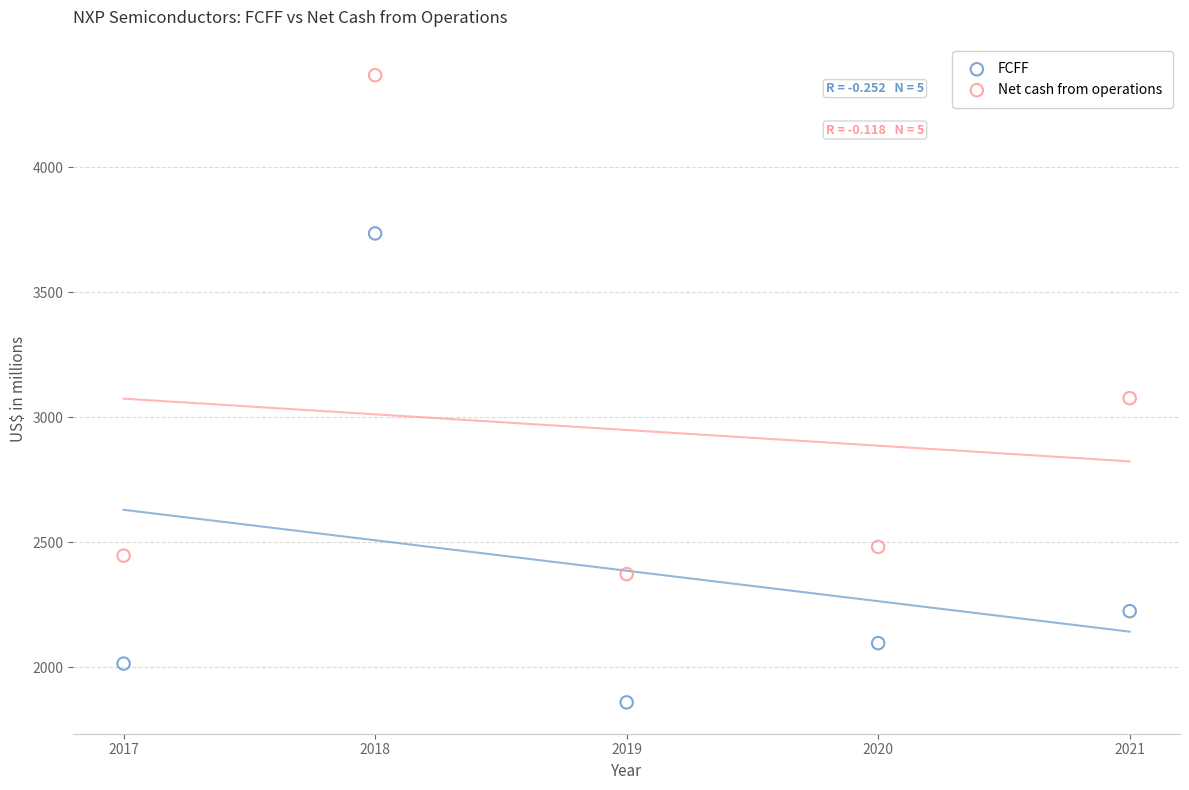

Which series has the largest Y range (max minus min)?

Net cash from operations